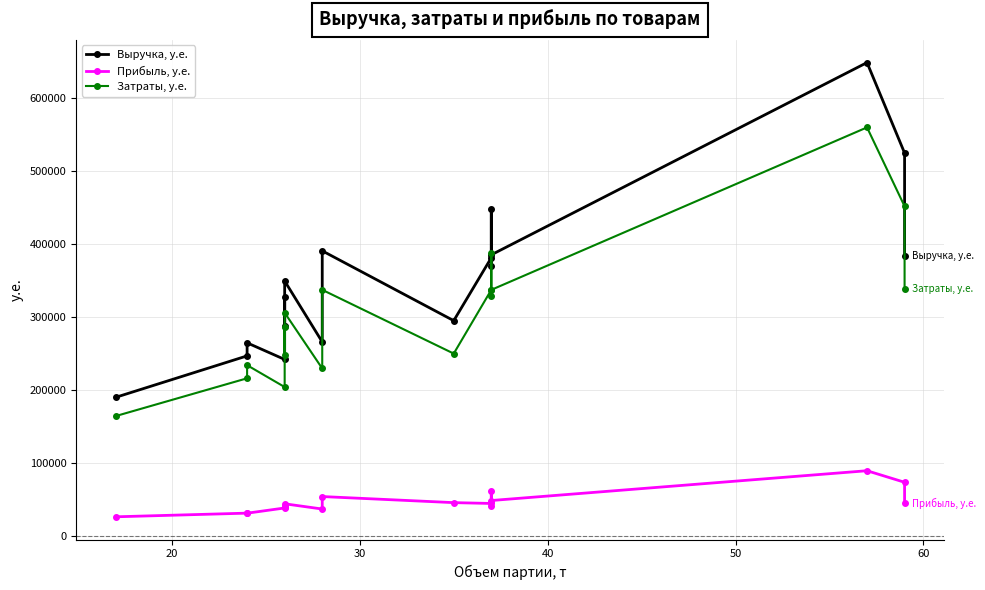

What is the maximum value for Прибыль, у.е.?

88800.4